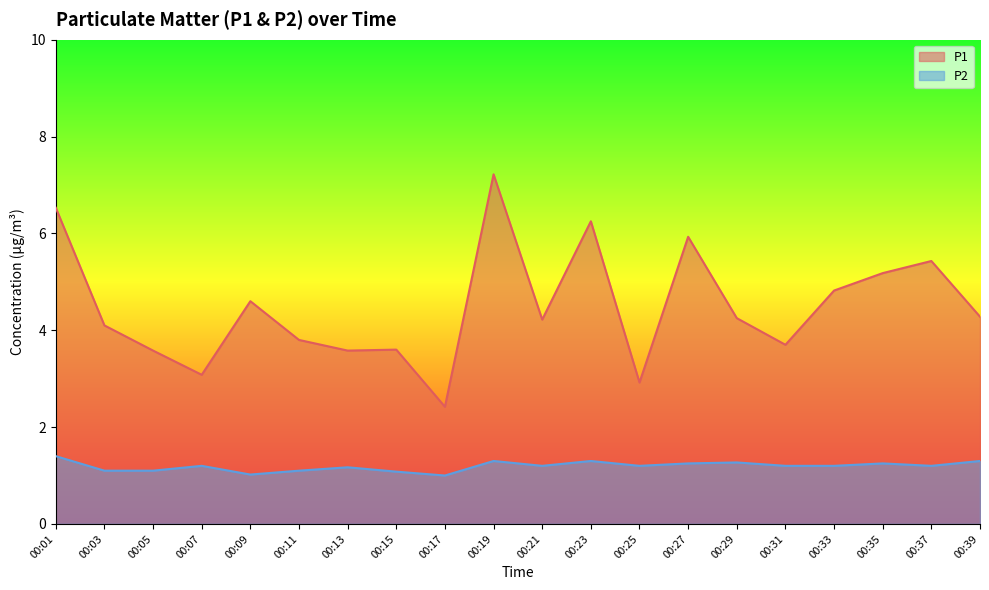

Where does the P1 series first go above 4?

00:01